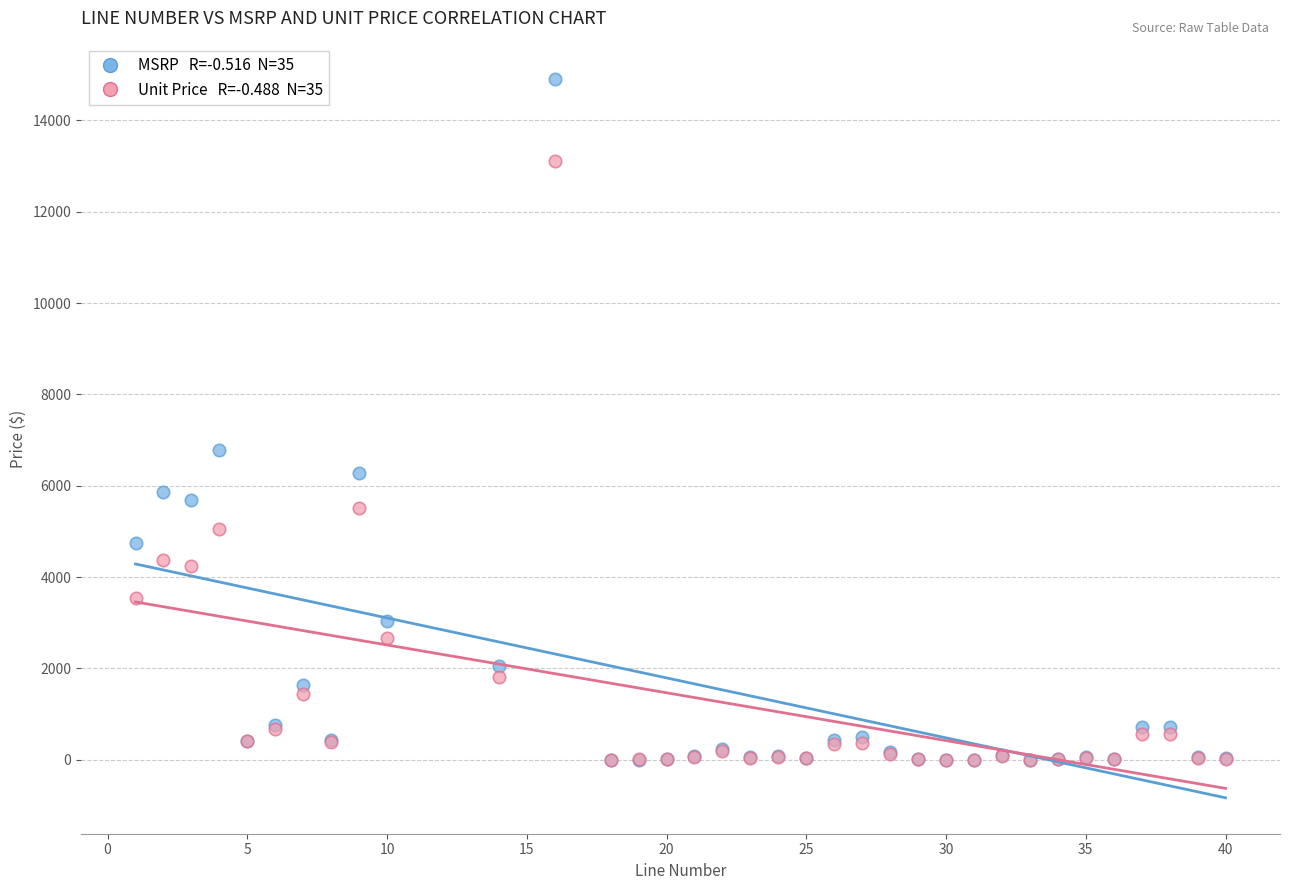

Across all series, what Y value is closest to 7450?

6780.0